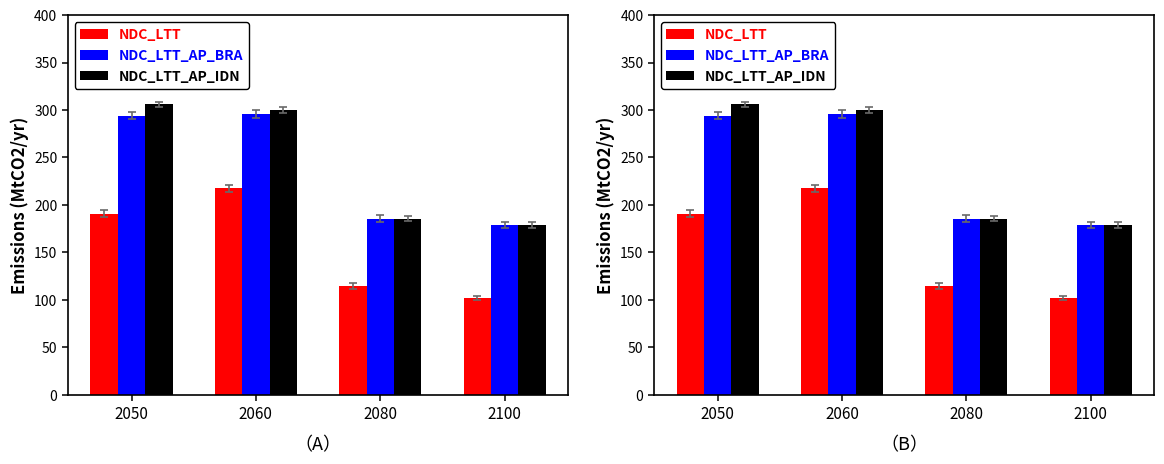

What is the value of the NDC_LTT bar at the 4th from the left?

102.0